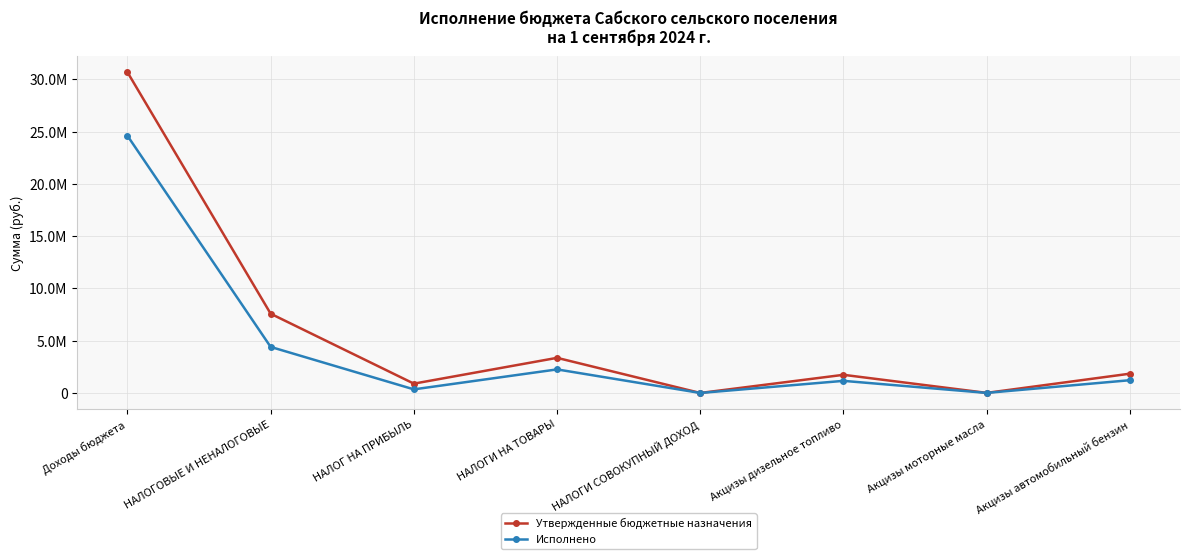

List the series in order of their overall mean, highest first.

Утвержденные бюджетные назначения, Исполнено